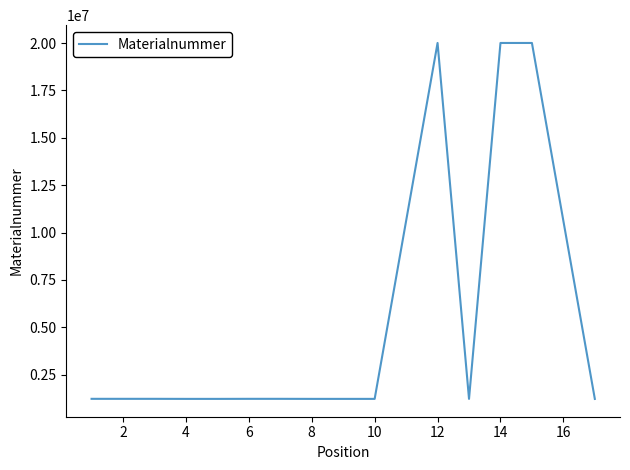

What is the sum of all values?

74687883